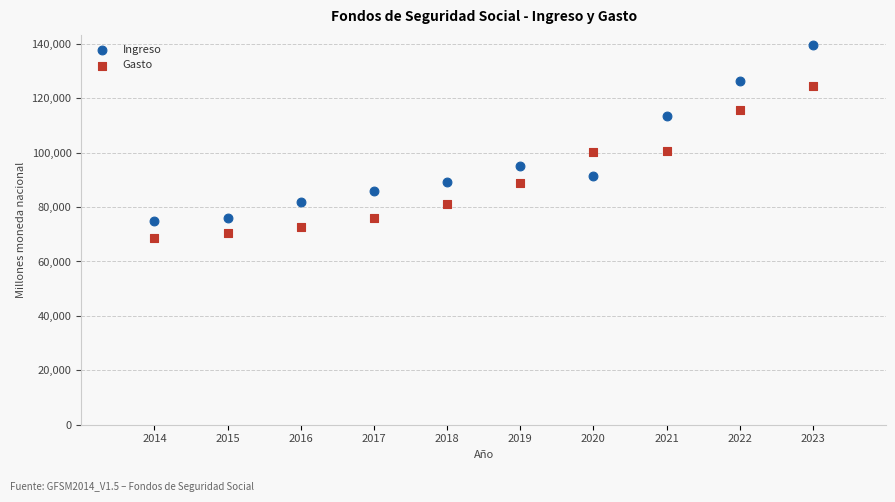

Across all data points, what is the range of Y values (max minus min)?

70976.2